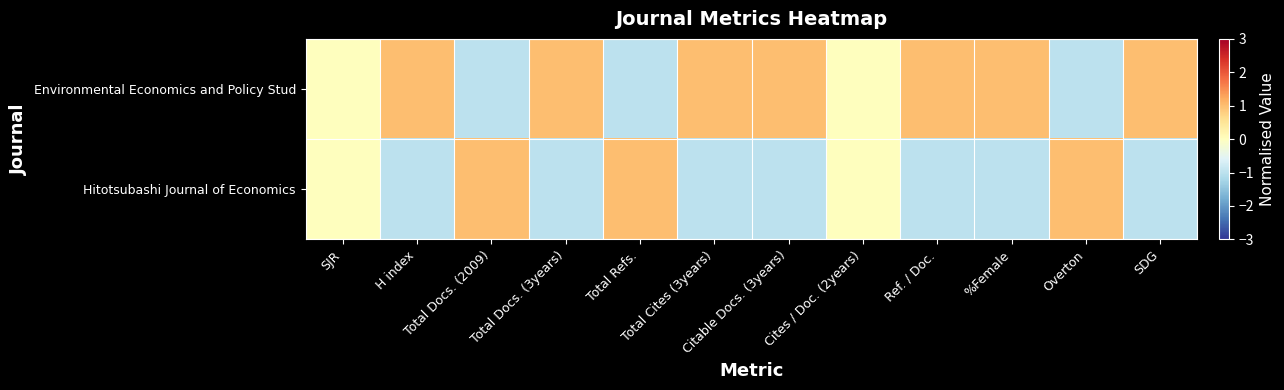

Reading right to left, extract all data points from this chart.

Environmental Economics and Policy Stud: SDG=1	Overton=-1	%Female=1	Ref. / Doc.=1	Cites / Doc. (2years)=0	Citable Docs. (3years)=1	Total Cites (3years)=1	Total Refs.=-1	Total Docs. (3years)=1	Total Docs. (2009)=-1	H index=1	SJR=0
Hitotsubashi Journal of Economics: SDG=-1	Overton=1	%Female=-1	Ref. / Doc.=-1	Cites / Doc. (2years)=0	Citable Docs. (3years)=-1	Total Cites (3years)=-1	Total Refs.=1	Total Docs. (3years)=-1	Total Docs. (2009)=1	H index=-1	SJR=0